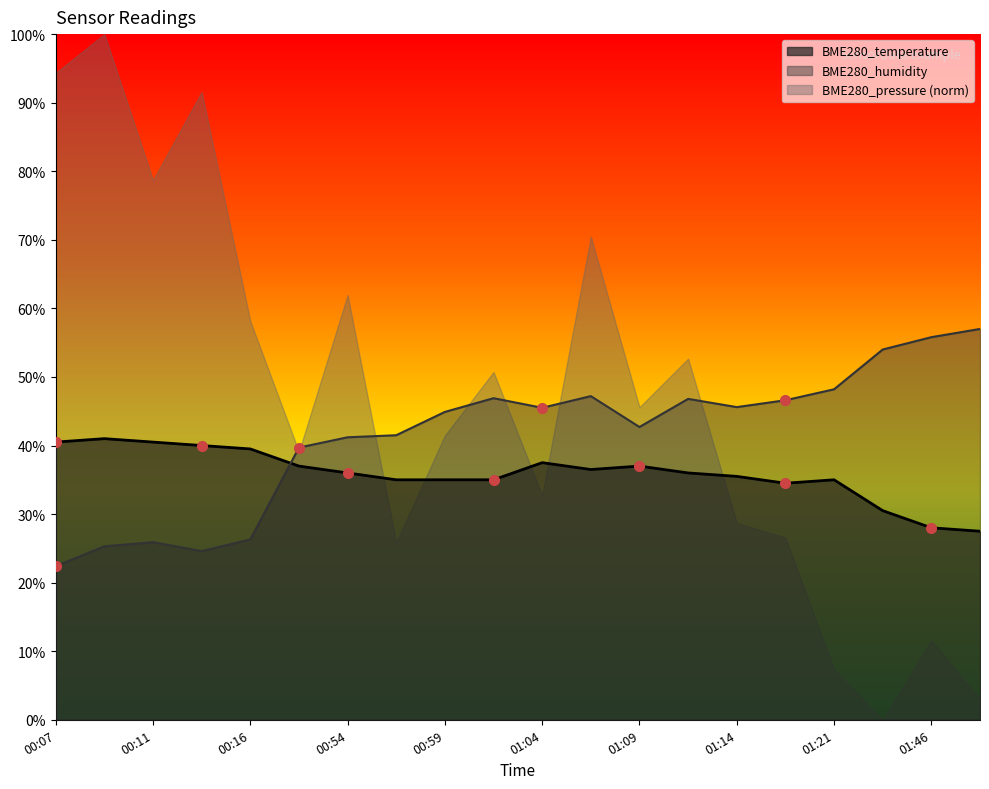

At which category does the chart reach its minimum across all series?

00:07